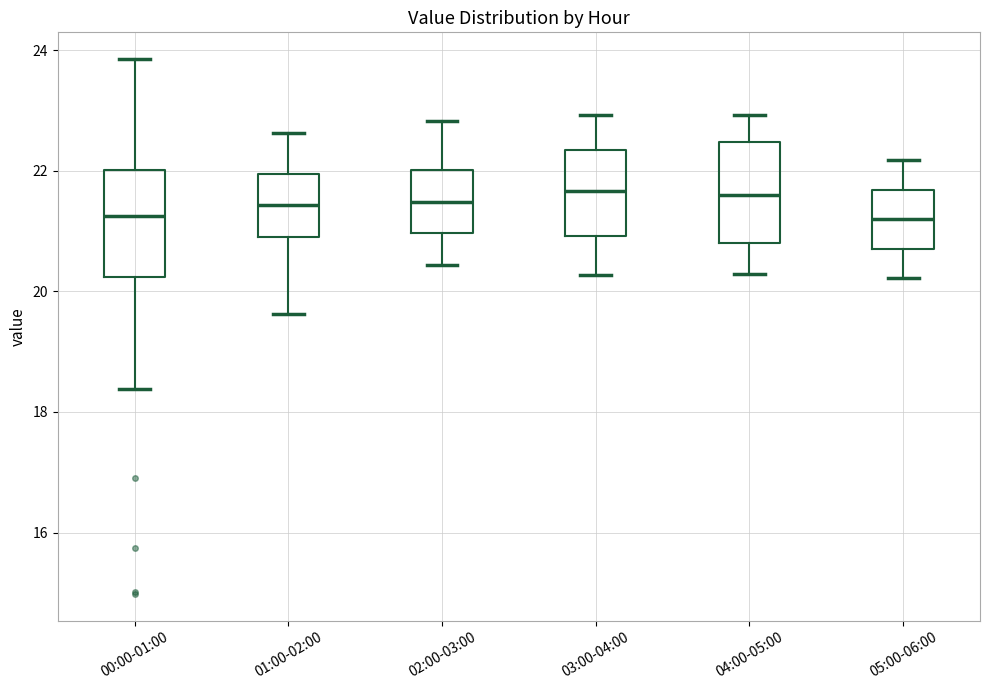

Reading left to right, read every box against the y-axis: the position of its median line, the range the box covers, and the ends of its whiskers. The values are not printed on the chart, so give them approximately, as read against the axis.

00:00-01:00: median 21.2, box 20.2 to 22.0, whiskers 18.4 to 23.8
01:00-02:00: median 21.4, box 21.0 to 22.0, whiskers 19.6 to 22.6
02:00-03:00: median 21.4, box 21.0 to 22.0, whiskers 20.4 to 22.8
03:00-04:00: median 21.6, box 21.0 to 22.4, whiskers 20.2 to 23.0
04:00-05:00: median 21.6, box 20.8 to 22.4, whiskers 20.2 to 23.0
05:00-06:00: median 21.2, box 20.8 to 21.6, whiskers 20.2 to 22.2